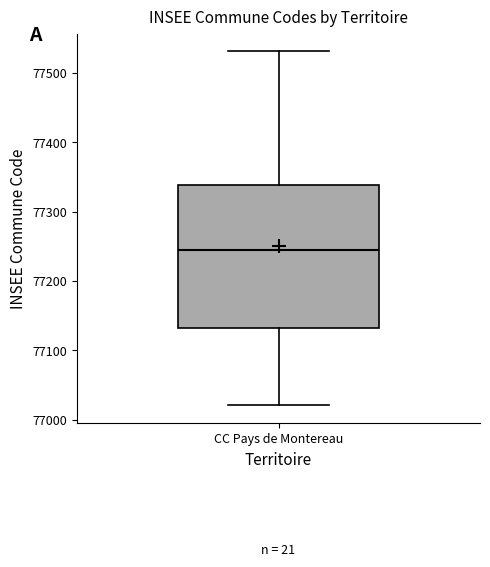

Transcribe this box plot: give where the median line is, the range the box spans, and where the two whiskers end, as read against the y-axis. The values are not printed on the chart, so give them approximately, as read against the axis.

median 77250, box 77130 to 77340, whiskers 77020 to 77530